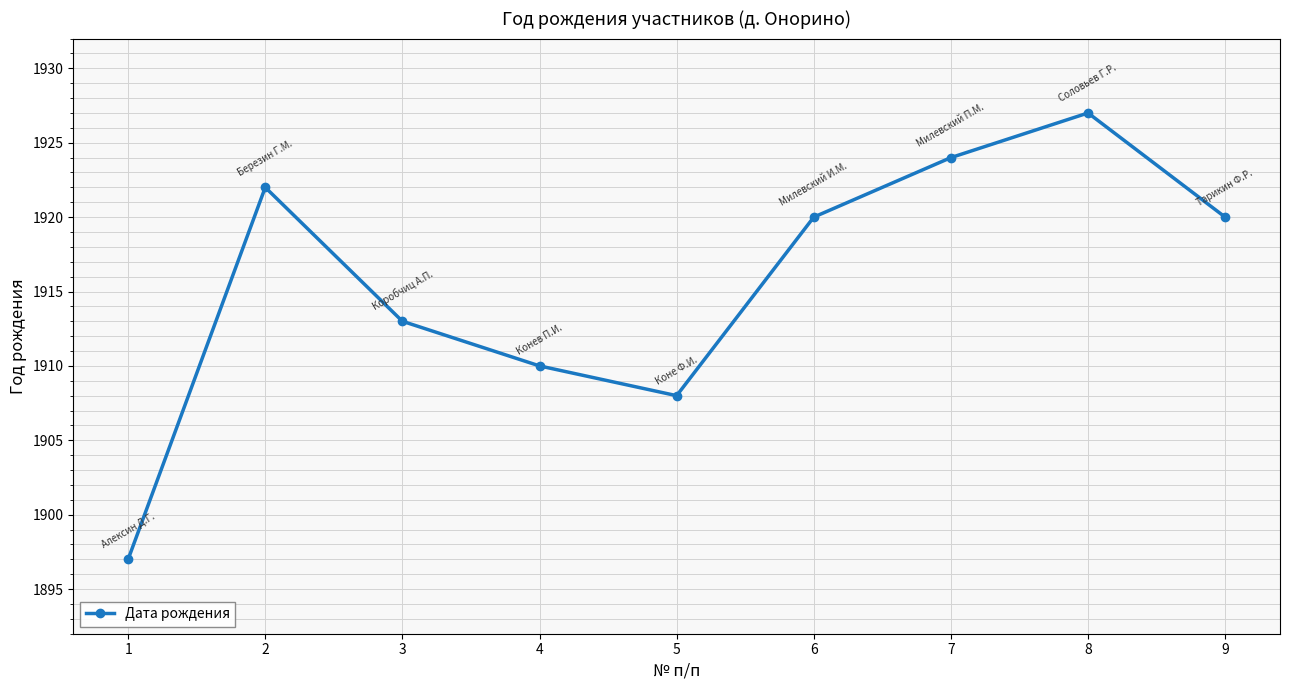

Is it true that the value at 4 is 1910?

True